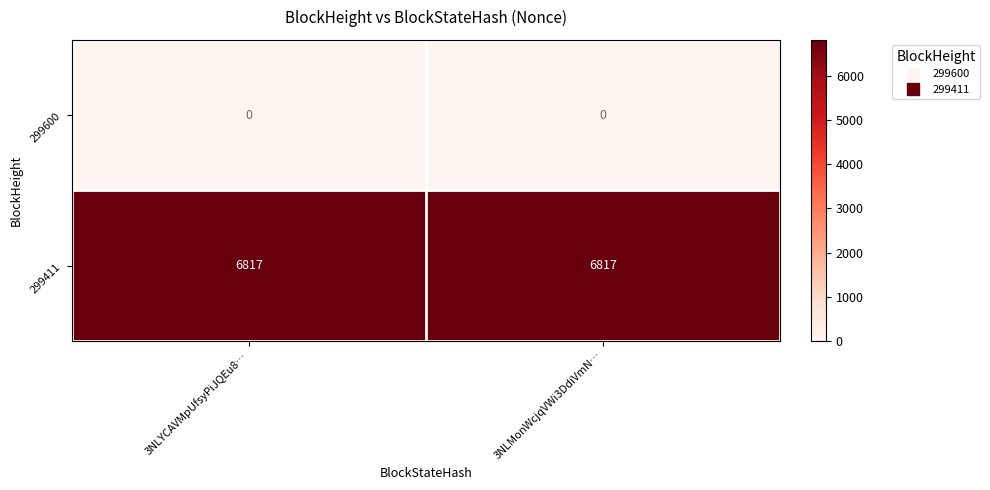

What is the sum of the 299411 values at 3NLMonWcjqVWi3DdiVmN… and 3NLYCAVMpUfsyPiJQEu8…?

13634